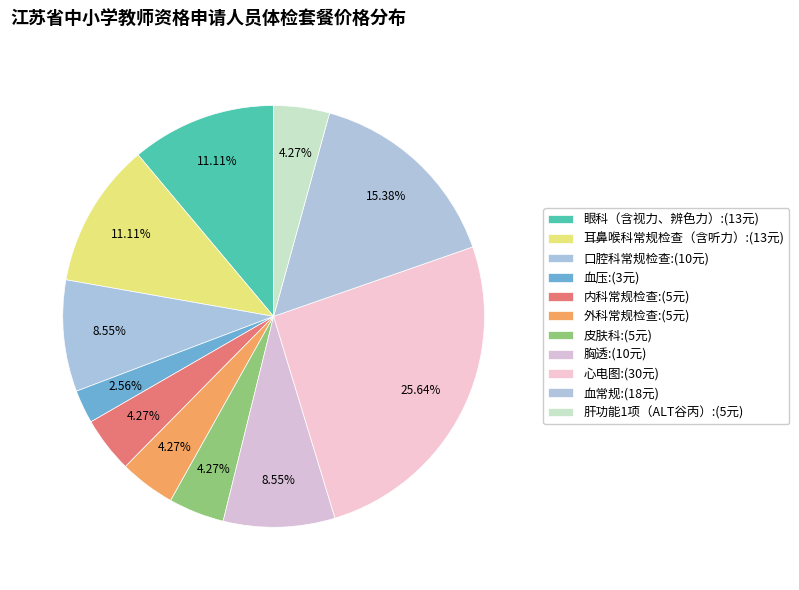

What portion of the pie excludes 口腔科常规检查?

91.5%